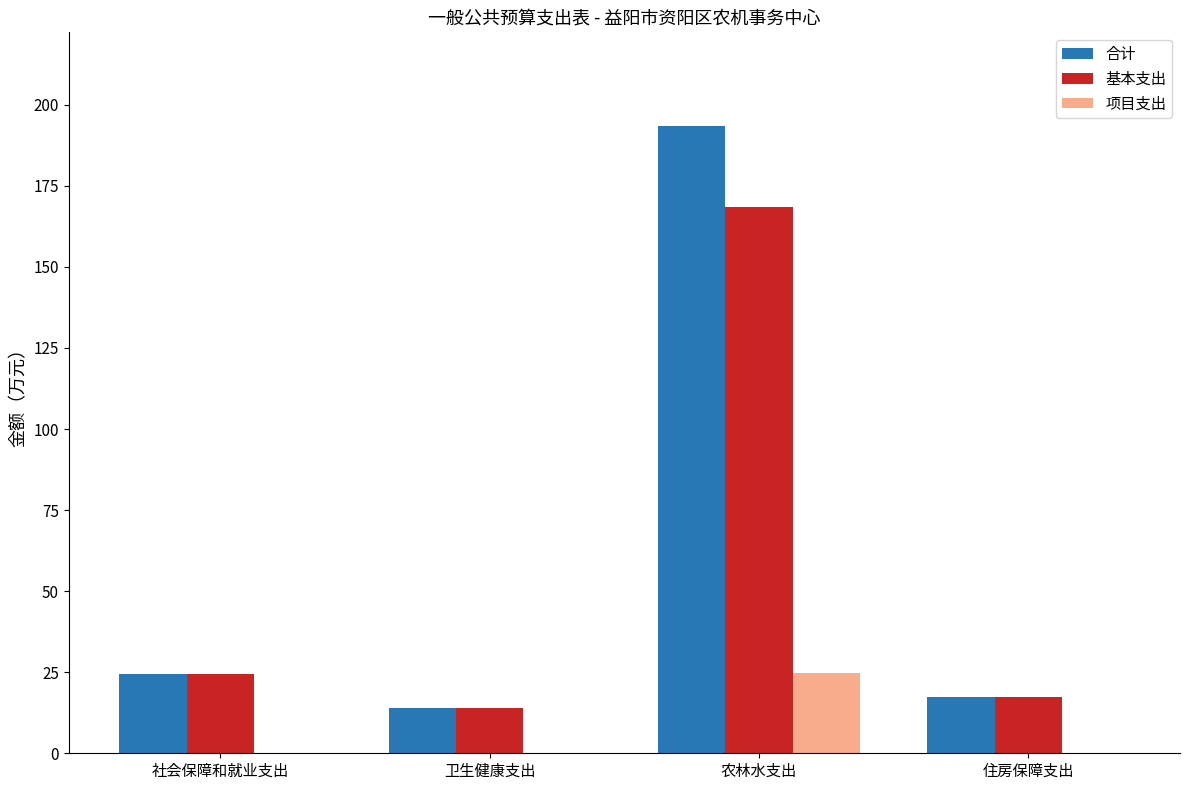

What is the average value of the 项目支出 series?

6.2